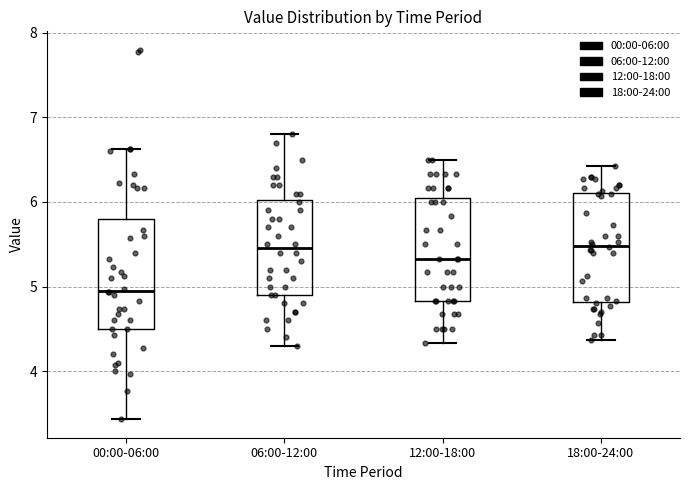

Where does the lower whisker of the box for 18:00-24:00 end on the y-axis? The values are not printed on the chart, so give them approximately, as read against the axis.

4.4